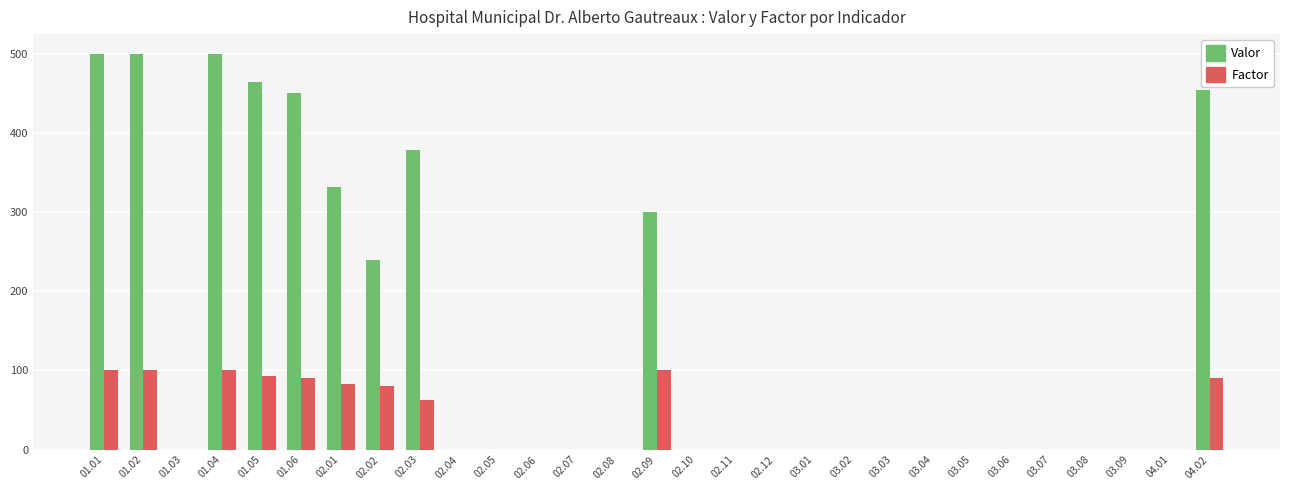

What is the highest value of the Valor series?

500